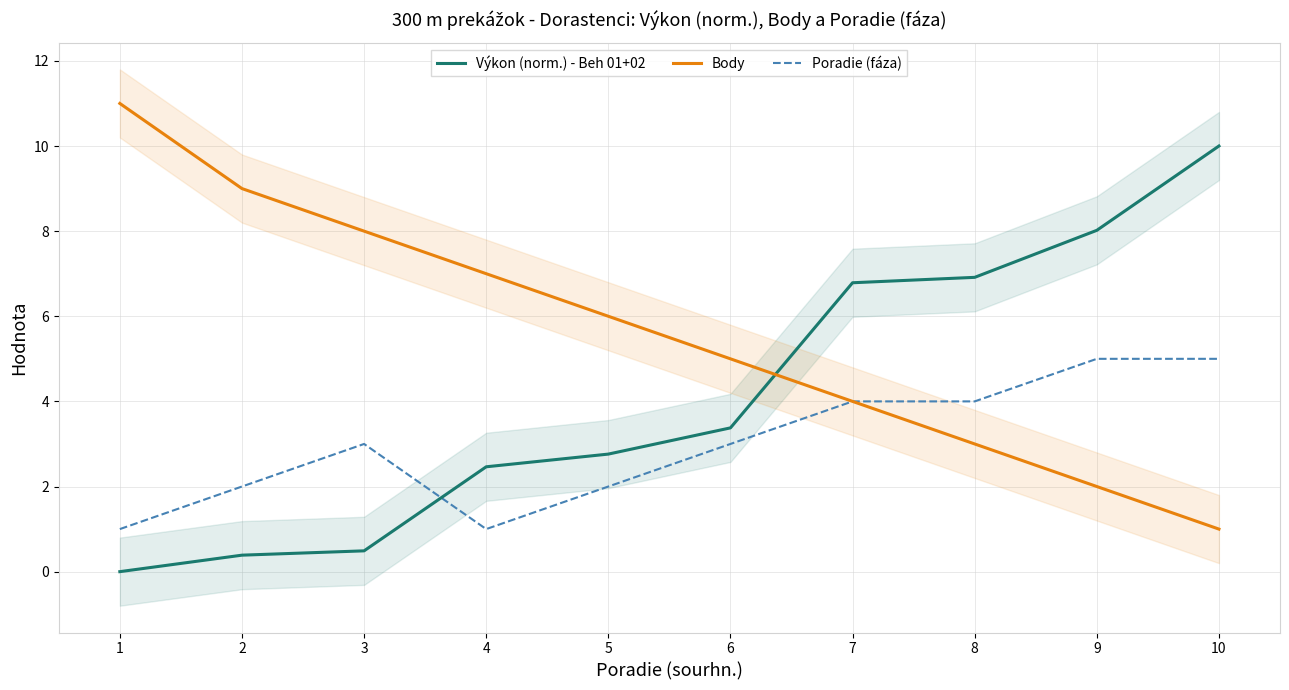

How many times do Body and Výkon (norm.) - Beh 01+02 cross each other?

1